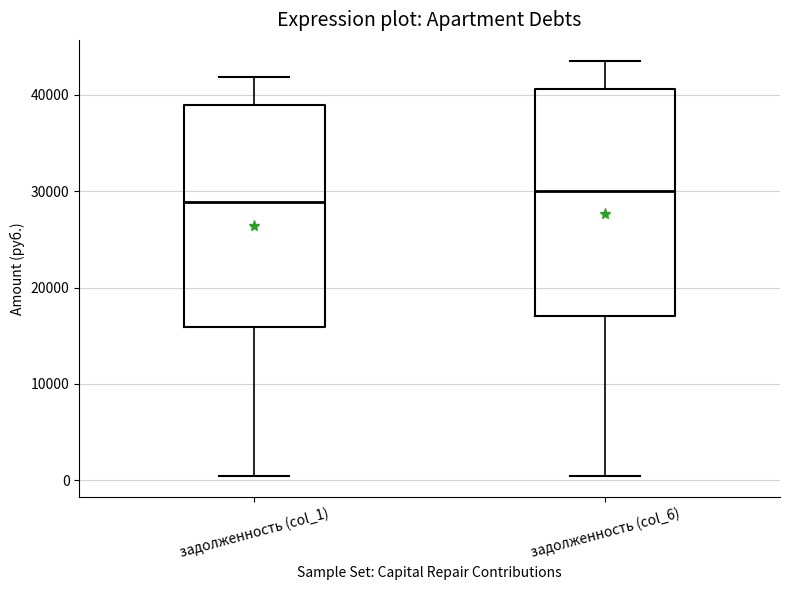

Reading left to right, read every box against the y-axis: the position of its median line, the range the box covers, and the ends of its whiskers. The values are not printed on the chart, so give them approximately, as read against the axis.

задолженность (col_1): median 29000, box 16000 to 39000, whiskers 0 to 42000
задолженность (col_6): median 30000, box 17000 to 41000, whiskers 0 to 44000